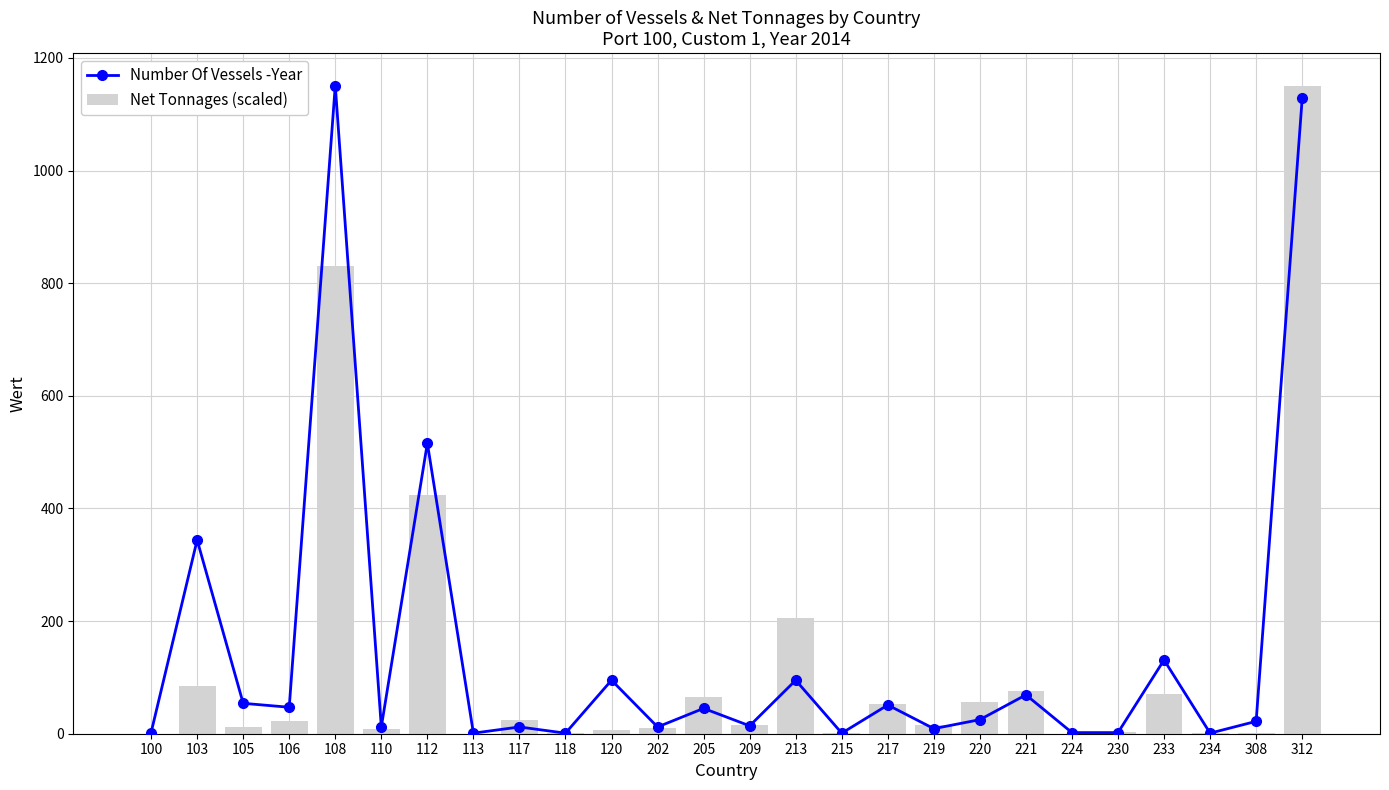

Where does the Number Of Vessels -Year series first go above 25?

103